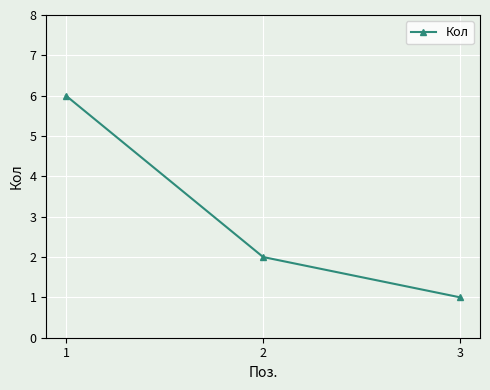

List the labels in order of value, smallest first.

3, 2, 1